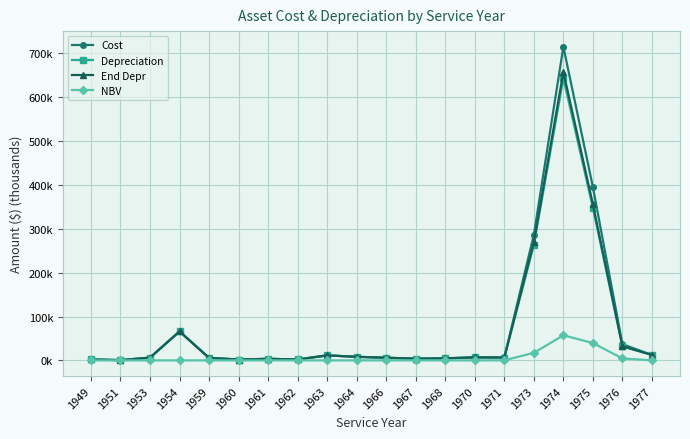

Is this an area chart (filled region under the line)?

No